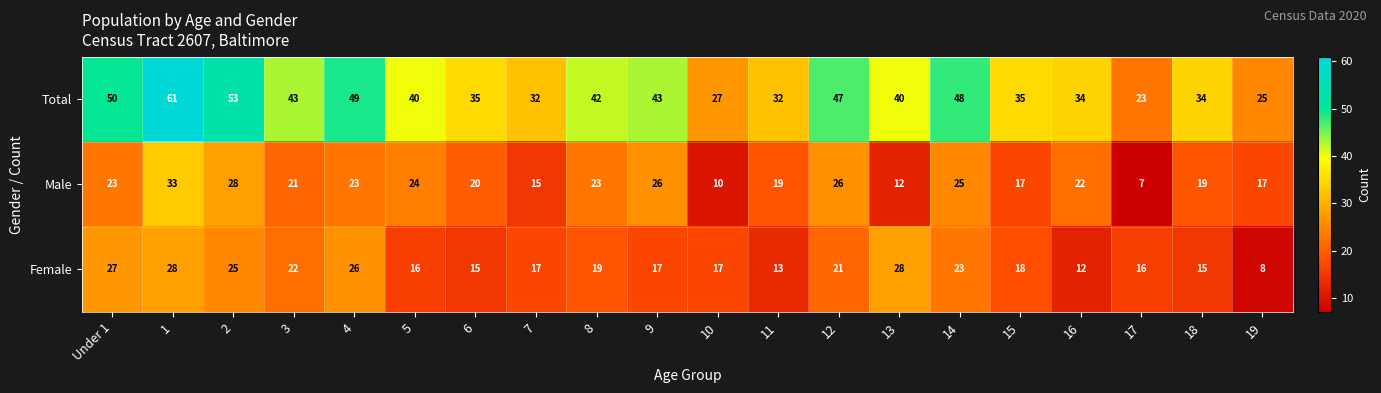

The value of Total at 12 is 47. True or false?

True